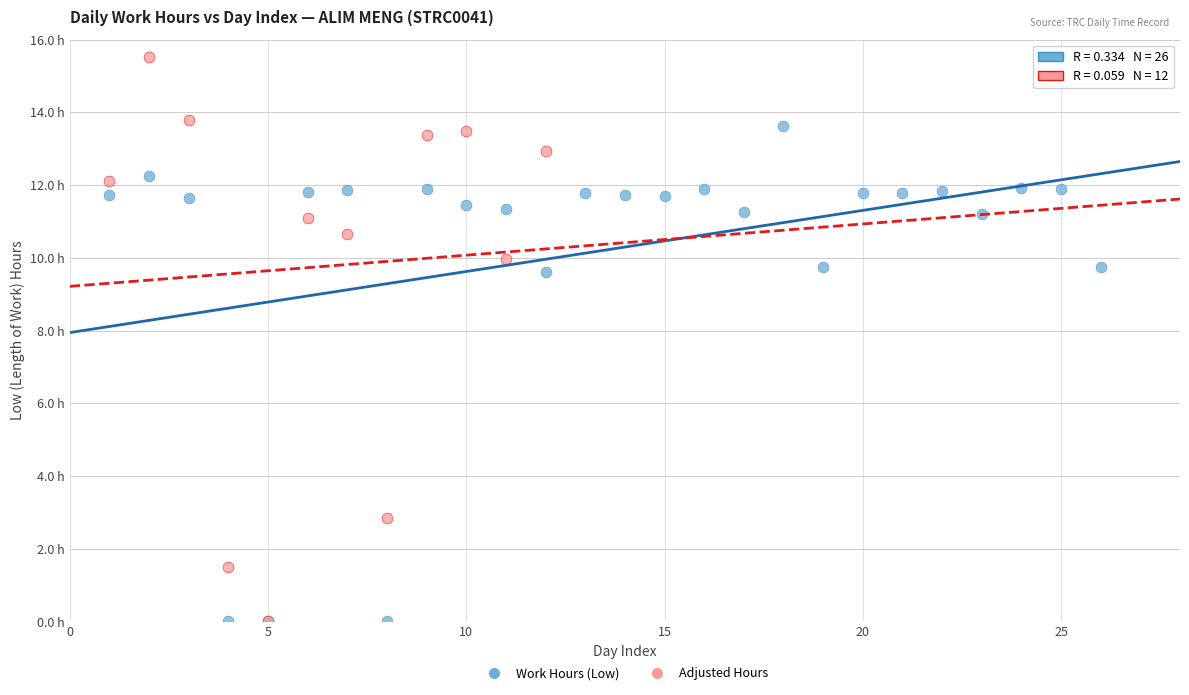

What are all the series names shown in the legend?

Work Hours (Low), Adjusted Hours